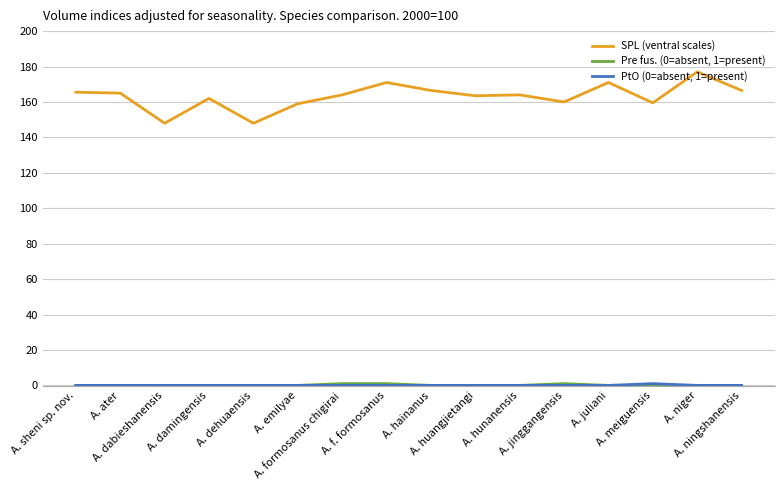

Which series has the largest range (max minus min)?

SPL (ventral scales)